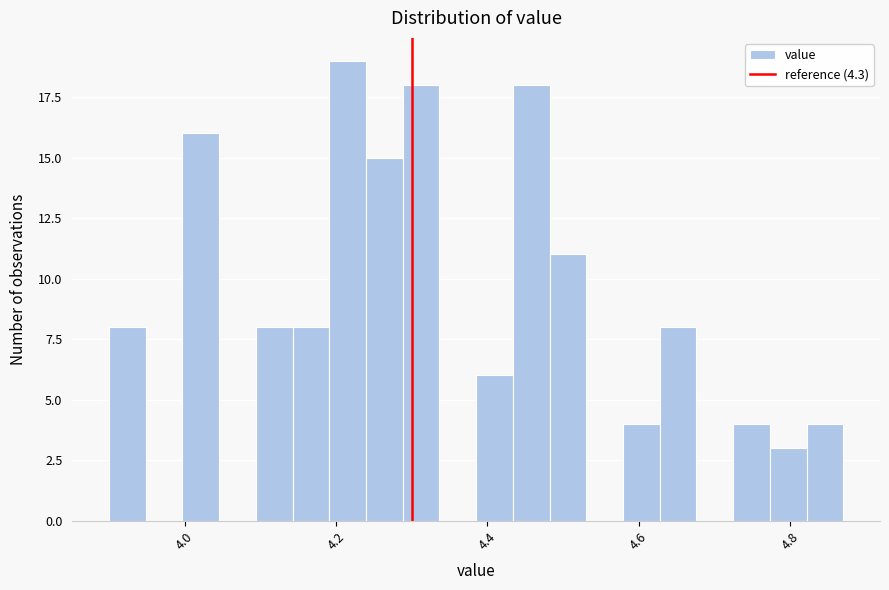

Around what value on the x-axis is the tallest bar? Give the approximate position of its centre, as read against the axis.

4.22